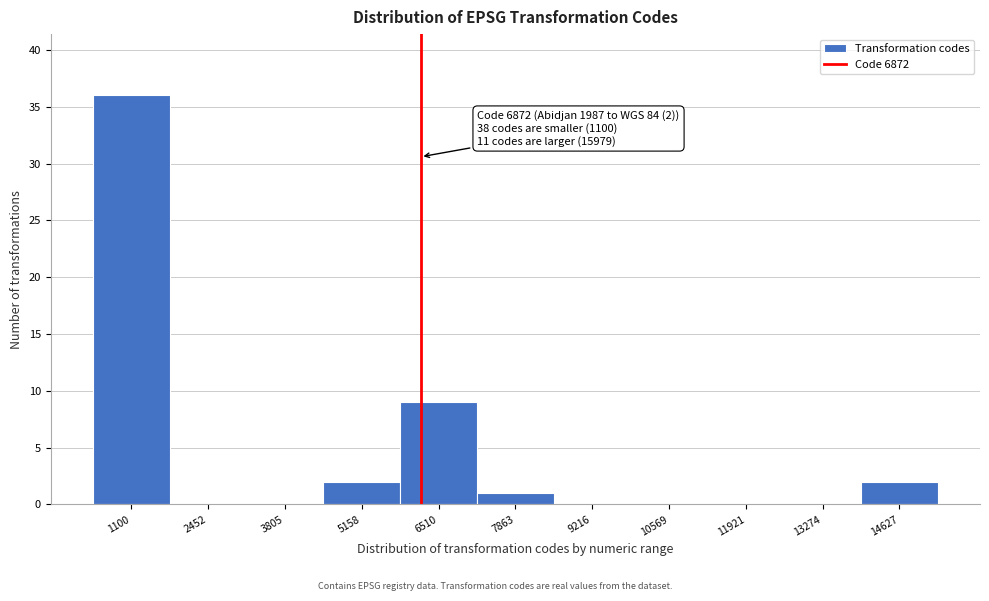

Reading left to right, list all the values displayed in this chart.

1100=36	2452=0	3805=0	5158=2	6510=9	7863=1	9216=0	10569=0	11921=0	13274=0	14627=2